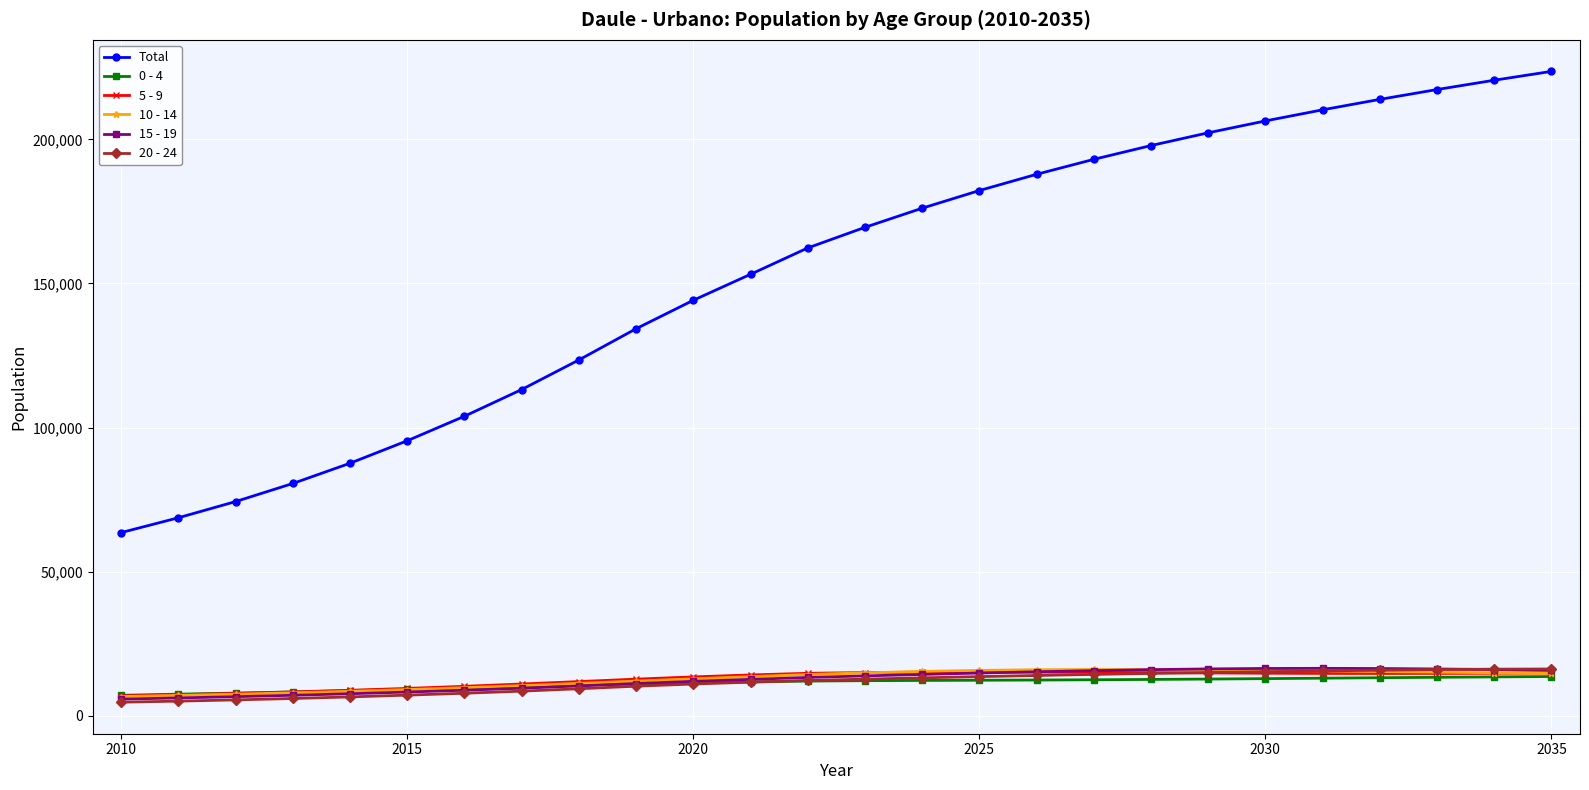

What is the maximum value for 20 - 24?

16232